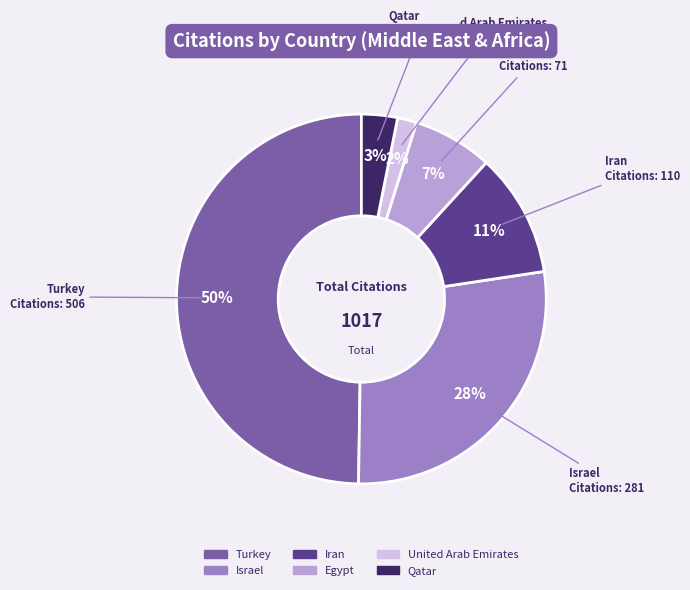

To the nearest percent, what is the average slice percentage?

17%